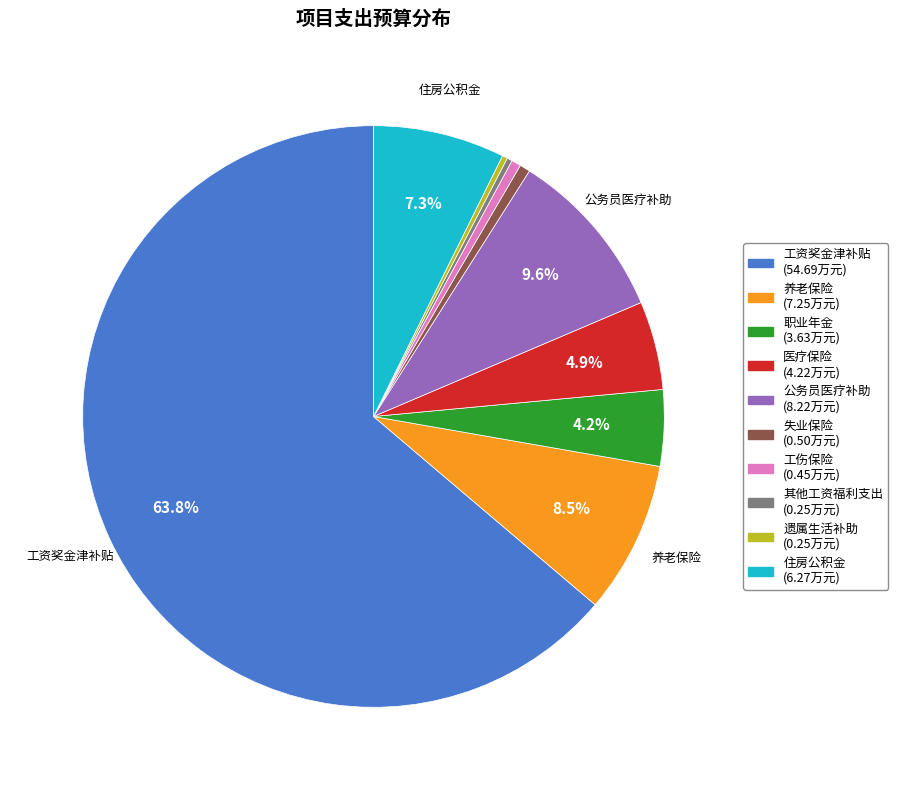

Is it true that 职业年金 is 4% of the pie?

True